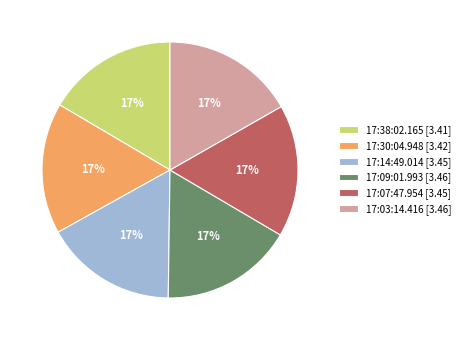

Does 17:30:04.948 represent more than half of the total?

No